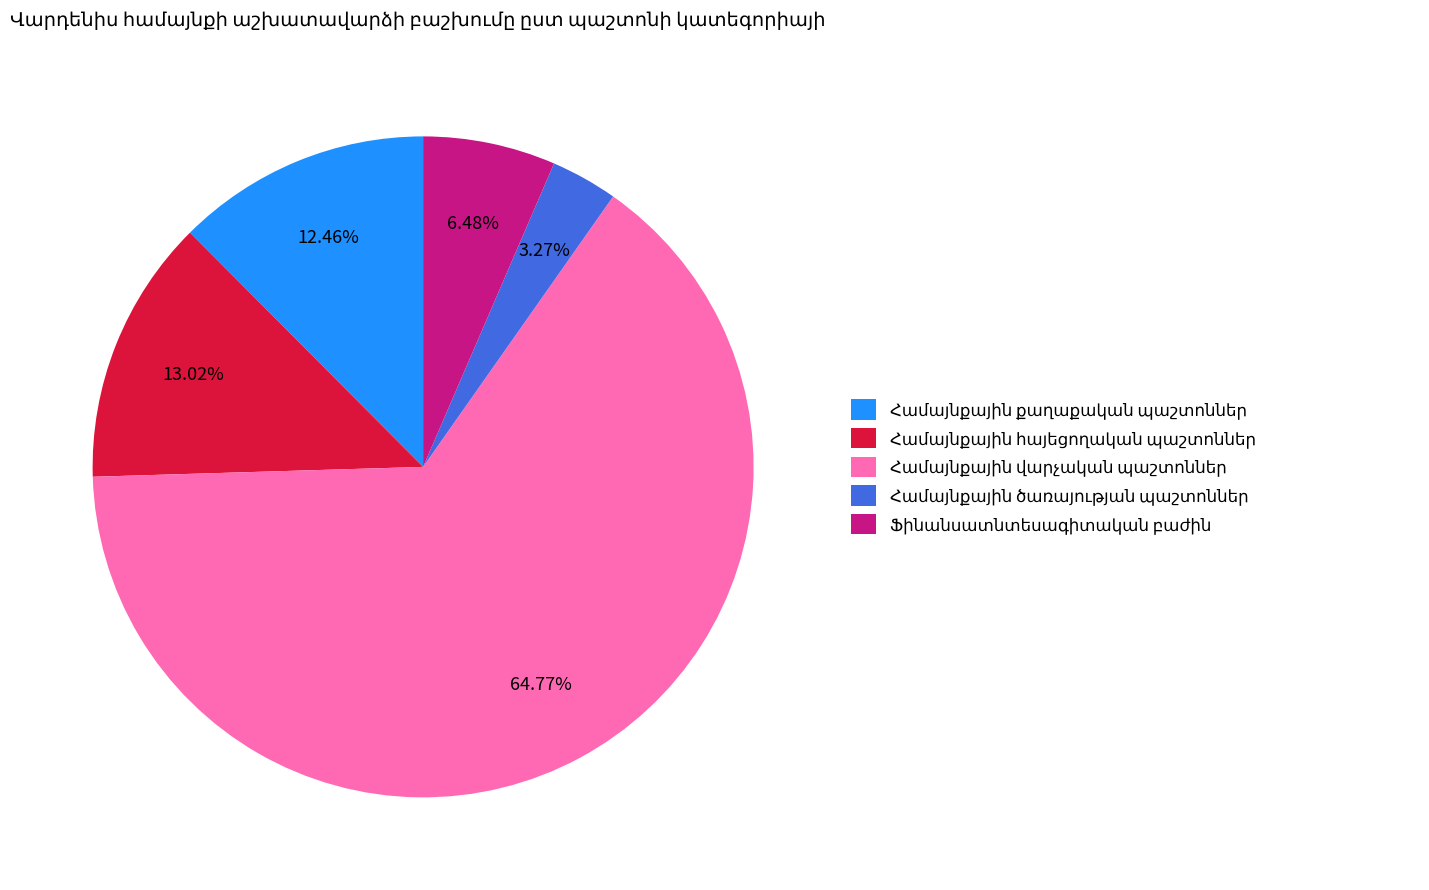

Does any single category account for the majority?

Yes